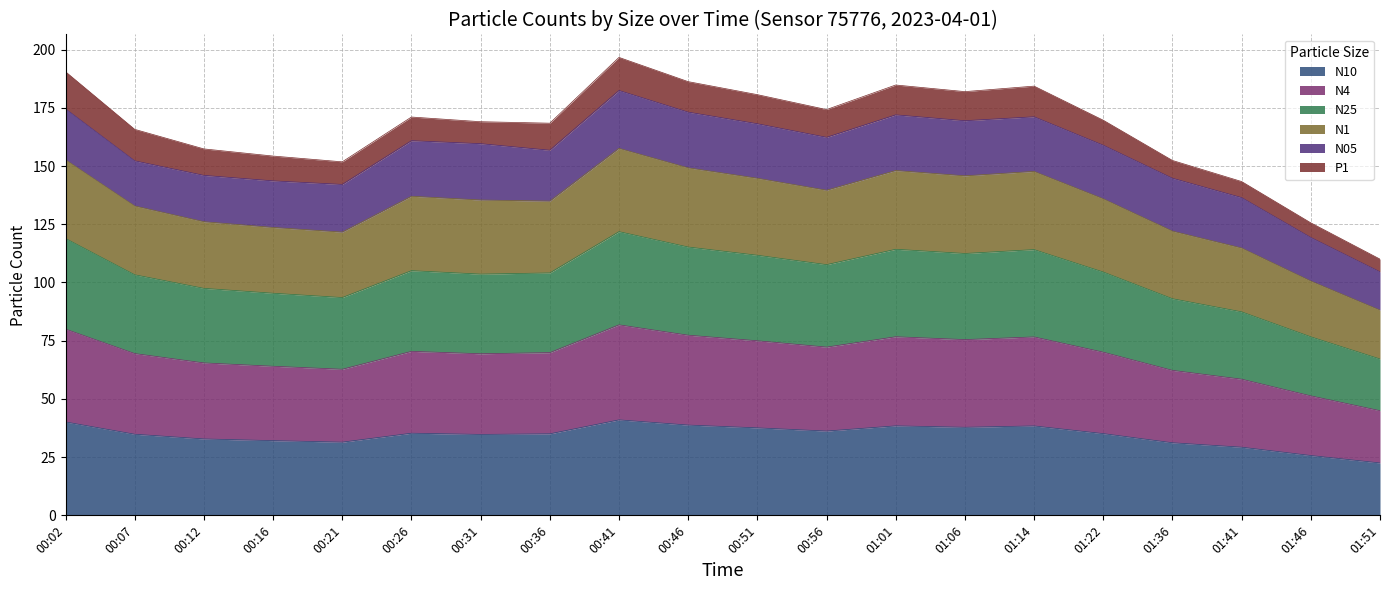

What is the total value across all series at 00:16?

154.3